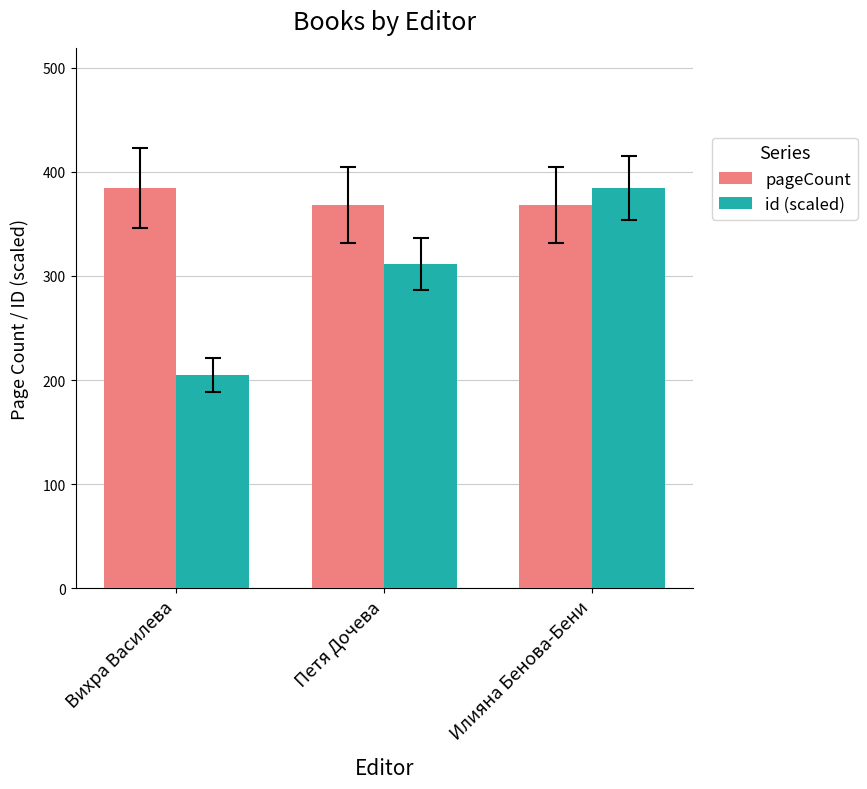

What is the label of the 2nd bar from the right?

Петя Дочева